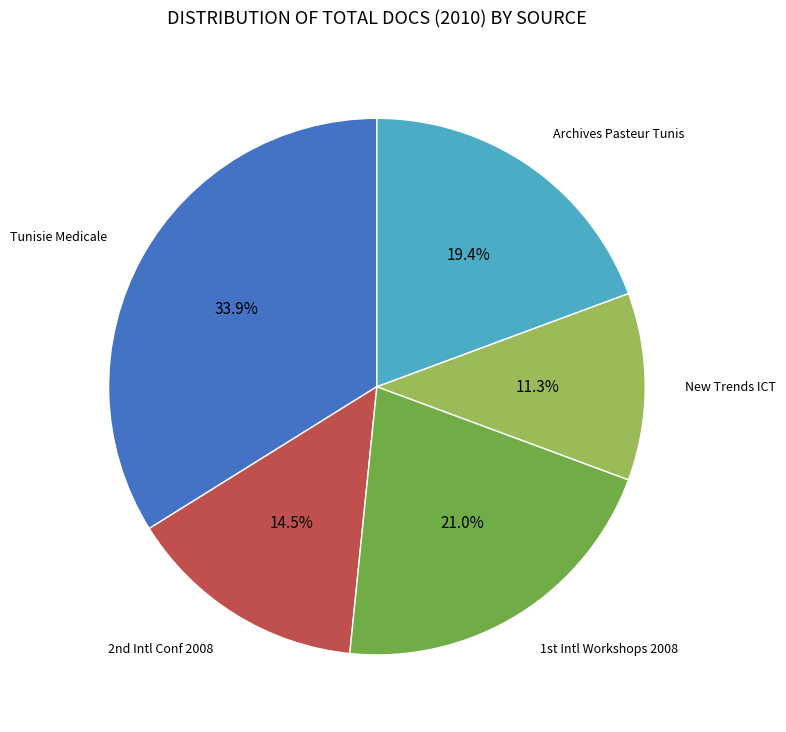

Does any single category account for the majority?

No